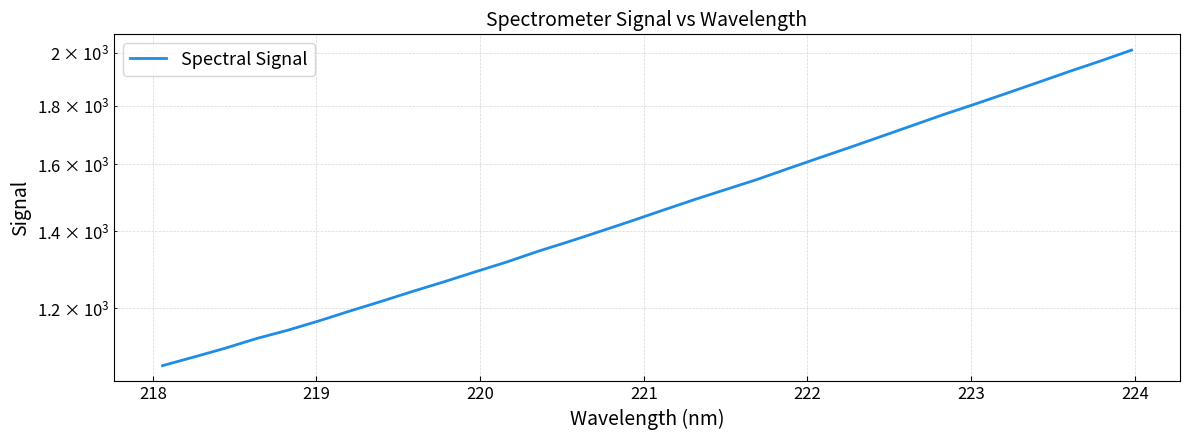

True or false: there are more than 0 points higher than both neighbors.

False